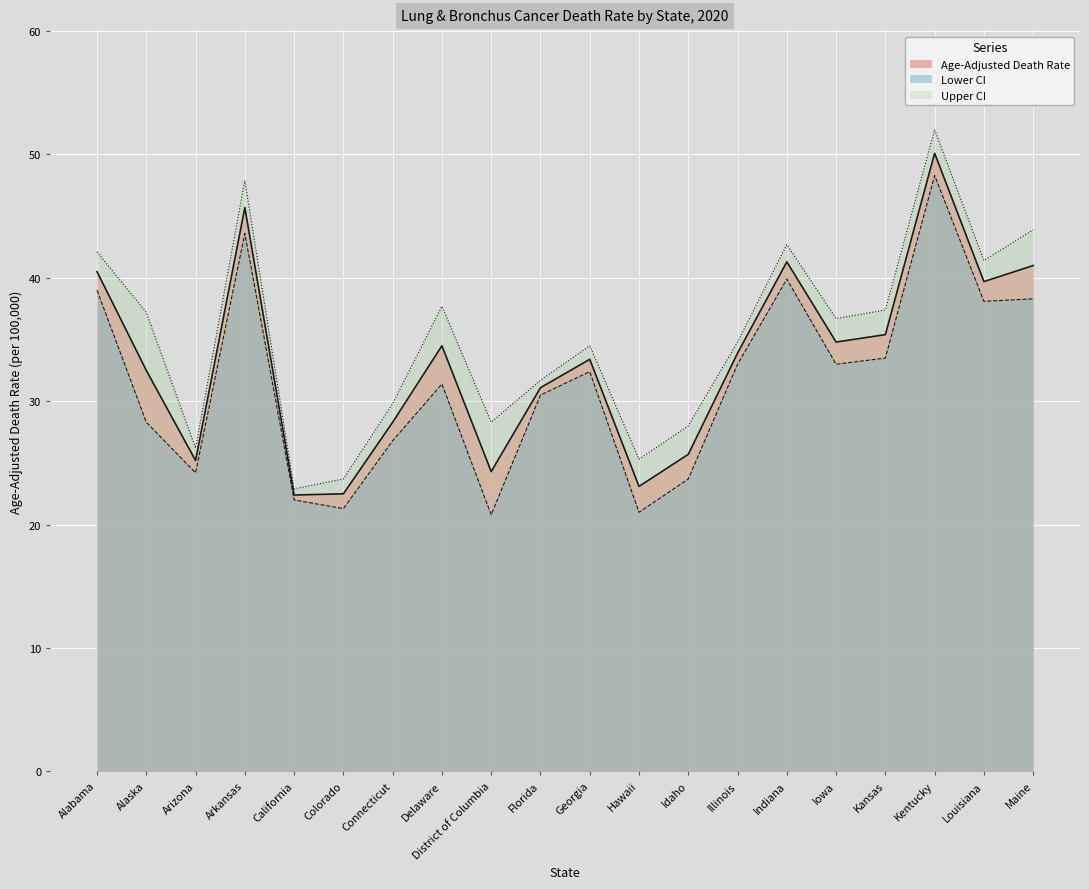

Which series changed the most between Iowa and Maine?

Upper CI